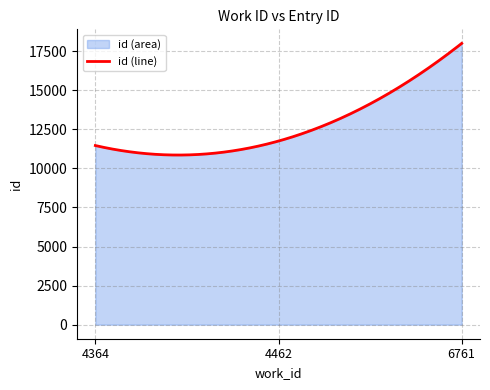

True or false: the data shows 11750 at 4462.

True